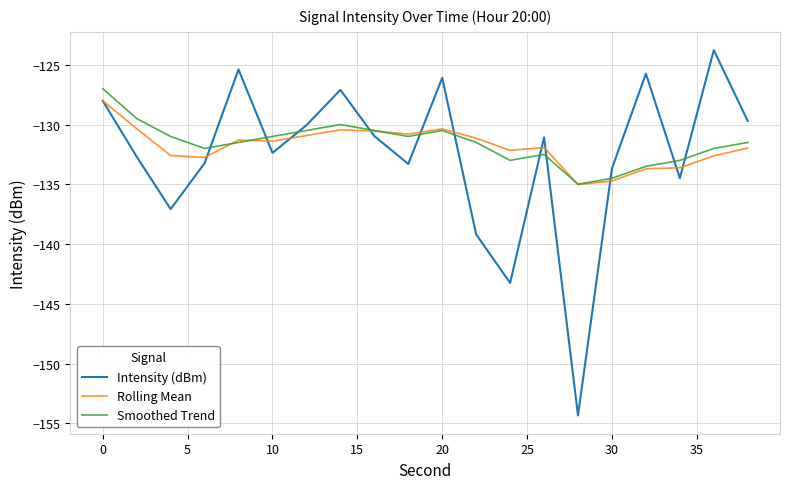

Which series has the largest range (max minus min)?

Intensity (dBm)